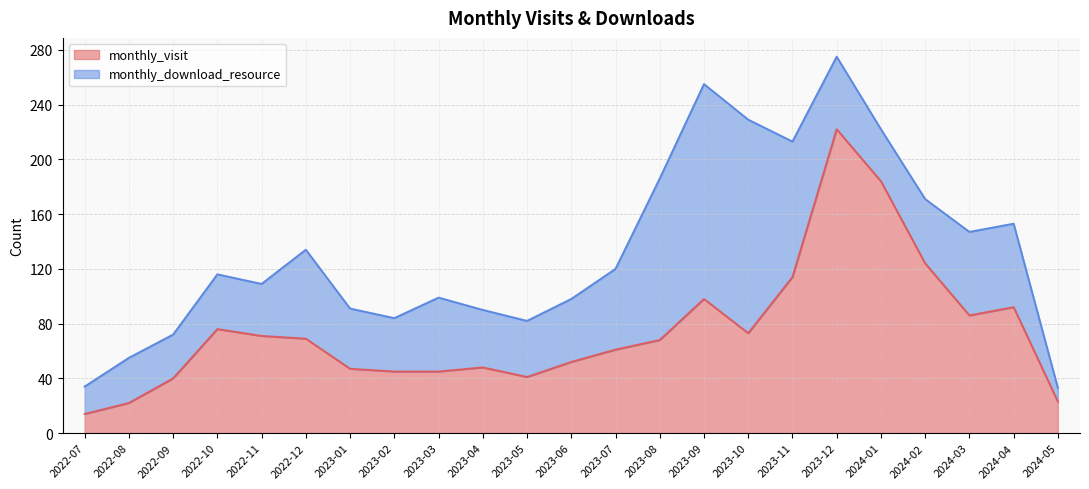

What is the label of the 10th point from the right?

2023-08